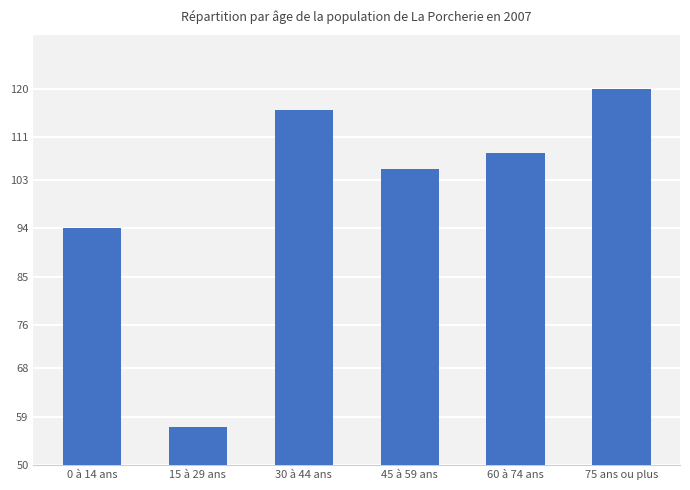

Rank the categories by value from highest to lowest.

75 ans ou plus, 30 à 44 ans, 60 à 74 ans, 45 à 59 ans, 0 à 14 ans, 15 à 29 ans